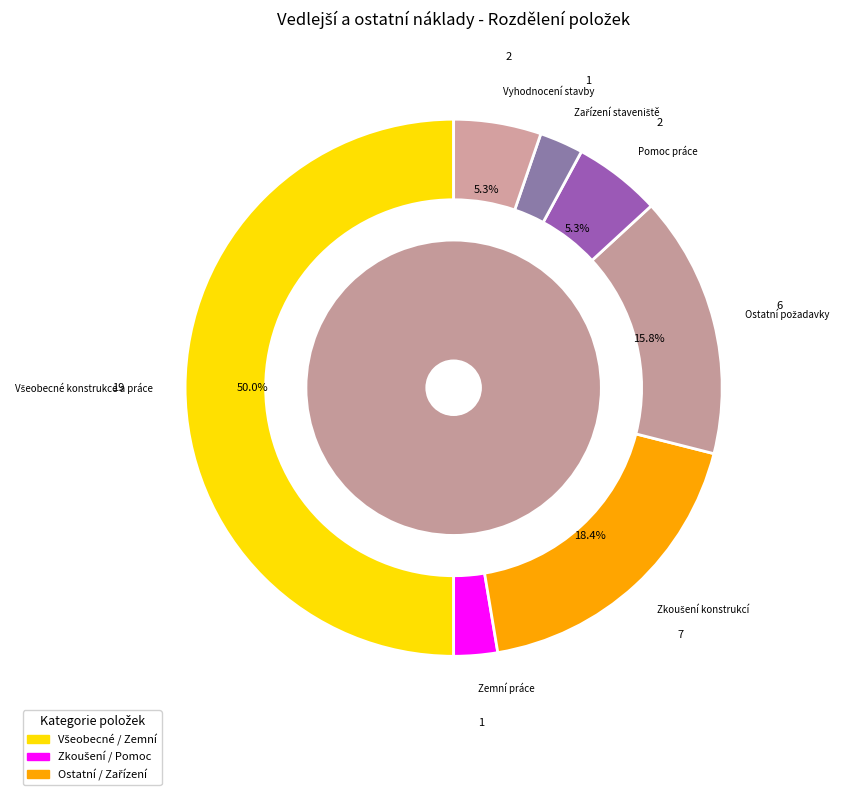

Combined, do Zařízení staveniště and Pomoc práce account for over 50%?

No